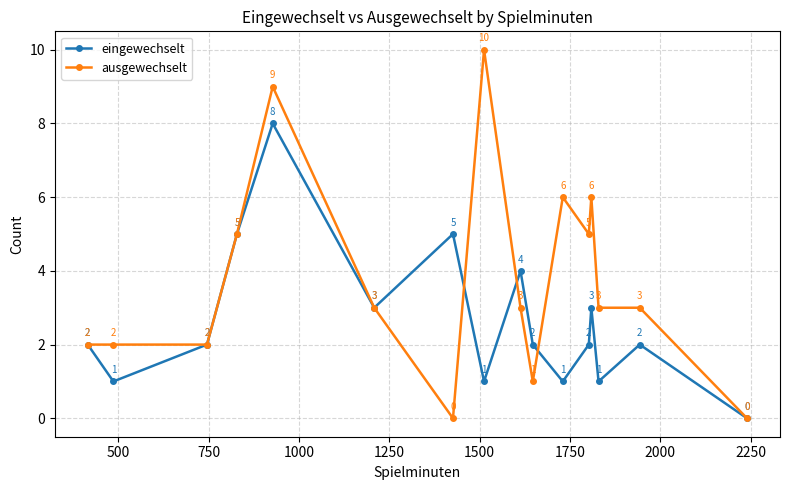

Count the eingewechselt values in the range 1 to 4.

12